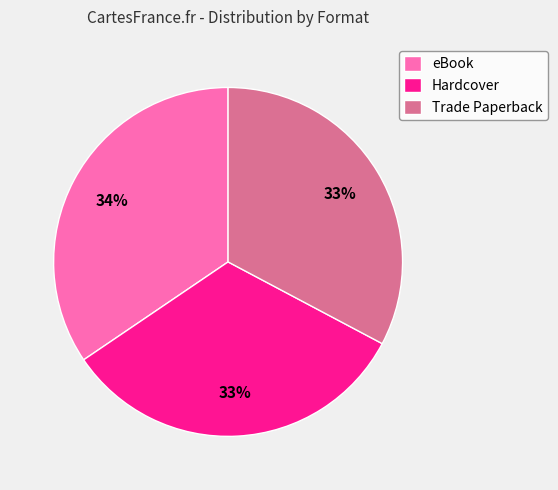

Do eBook and Trade Paperback together represent more than half of the pie?

Yes